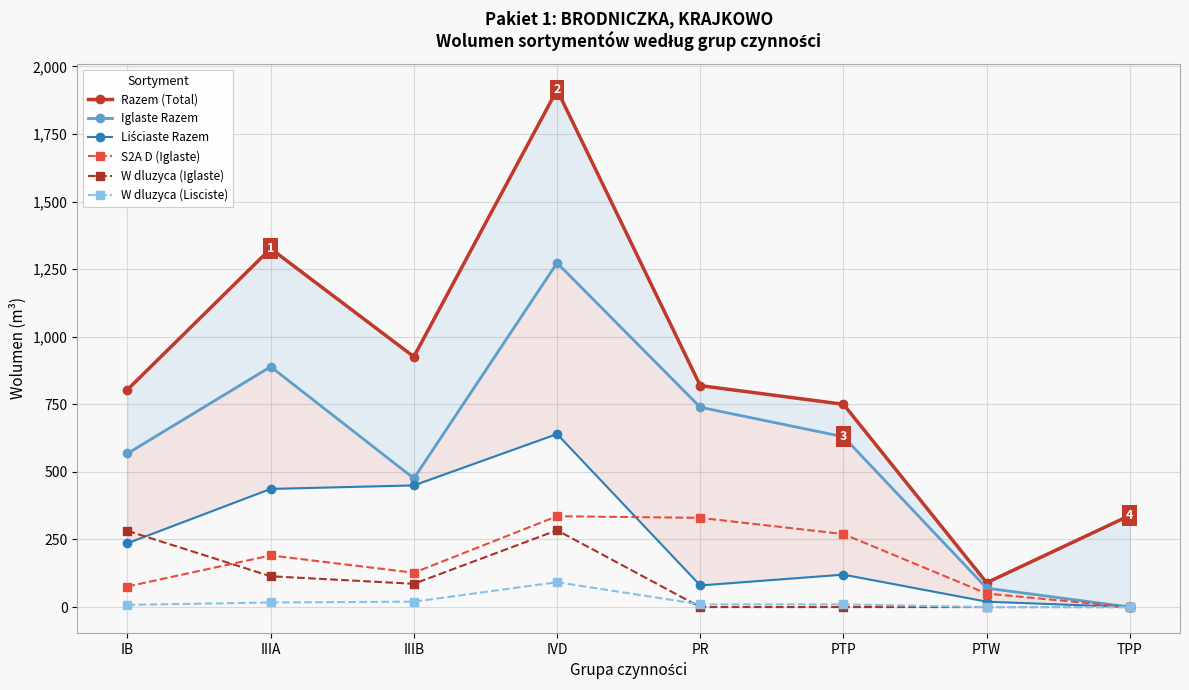

Where is W dluzyca (Lisciste) nearest to the value 46?

IIIB